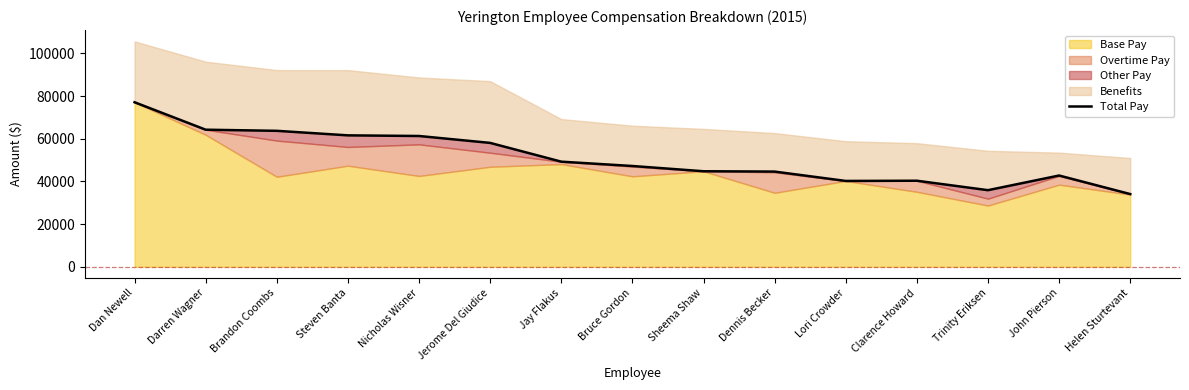

What is the sum of the values at Dan Newell and Dennis Becker?

121723.1